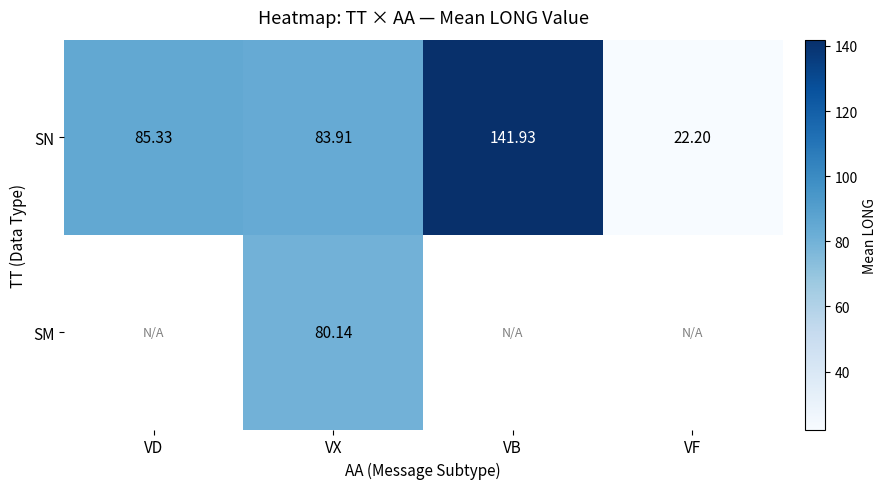

What is the minimum value shown in the chart?

22.2